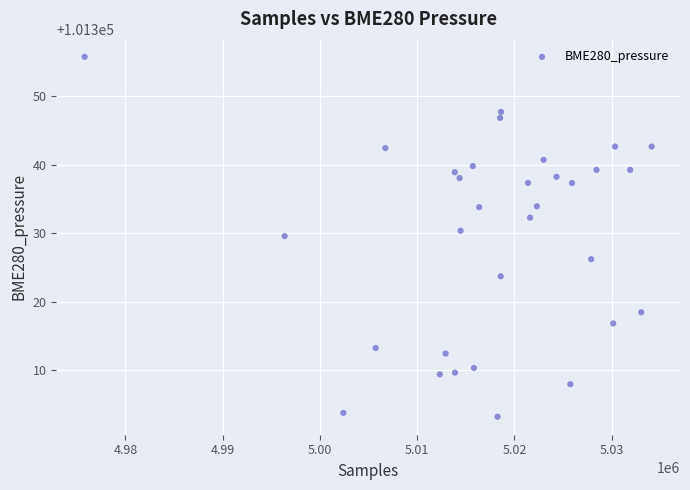

What is the range of X values (max minus min)?

58299.0